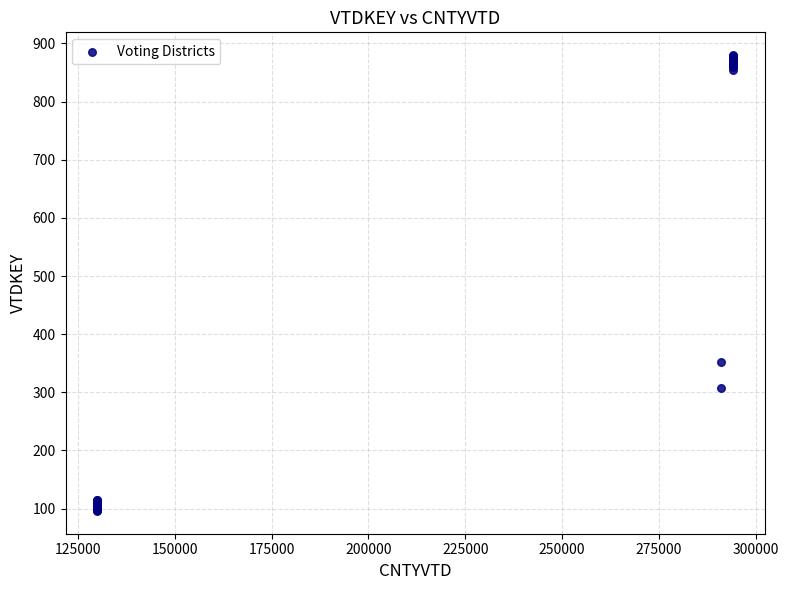

What Y value in the scatter plot is closest to 488?

352